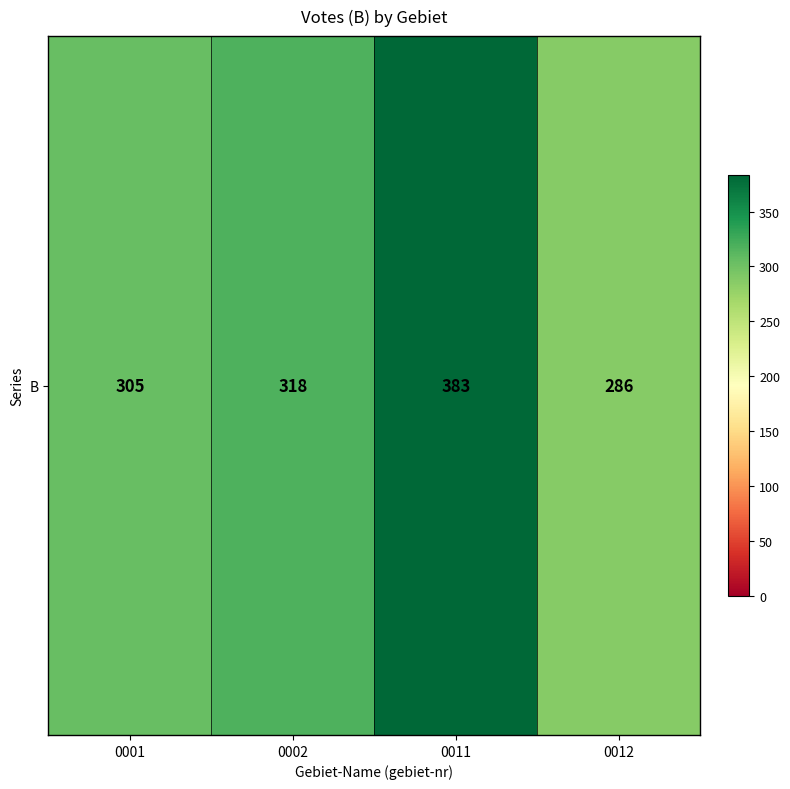

Which label corresponds to the largest value in the chart?

0011